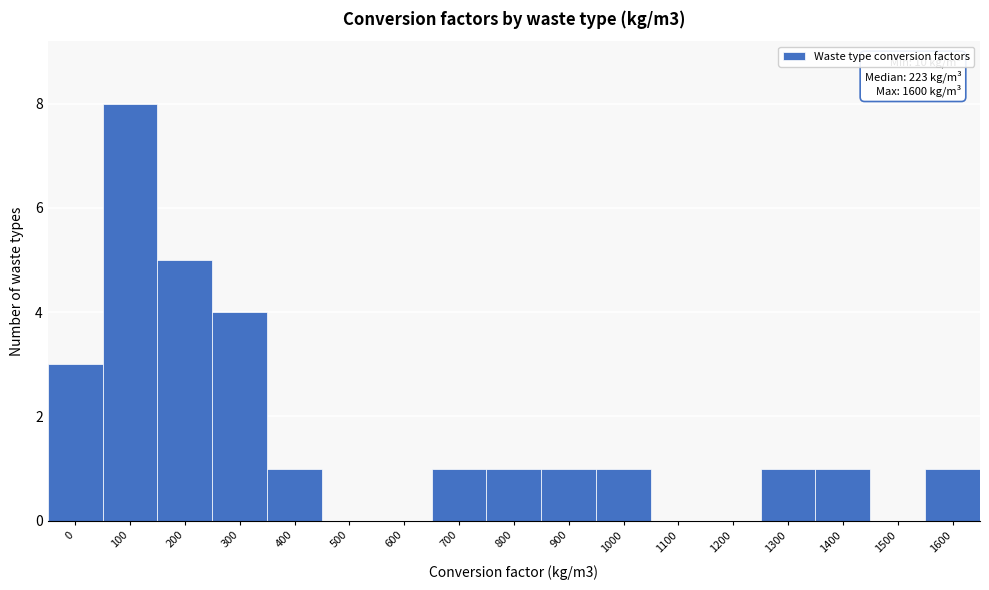

Reading left to right, transcribe all the data shown in this chart.

0=3	100=8	200=5	300=4	400=1	500=0	600=0	700=1	800=1	900=1	1000=1	1100=0	1200=0	1300=1	1400=1	1500=0	1600=1